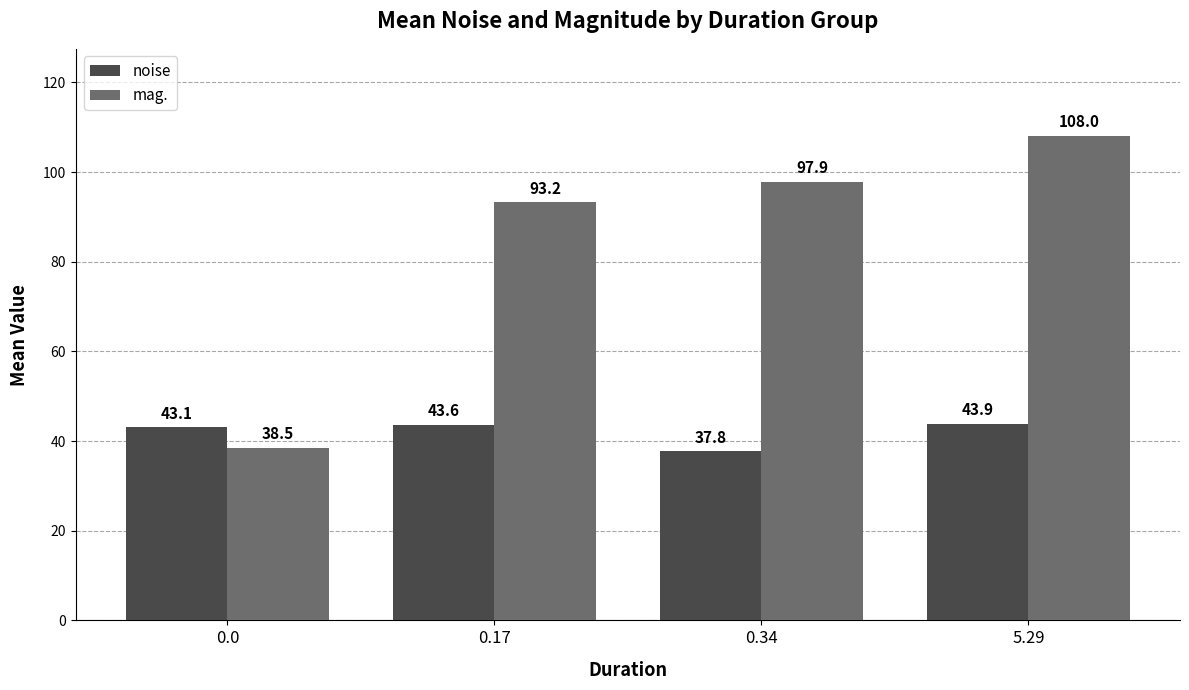

At how many categories does at least one series exceed 83?

3